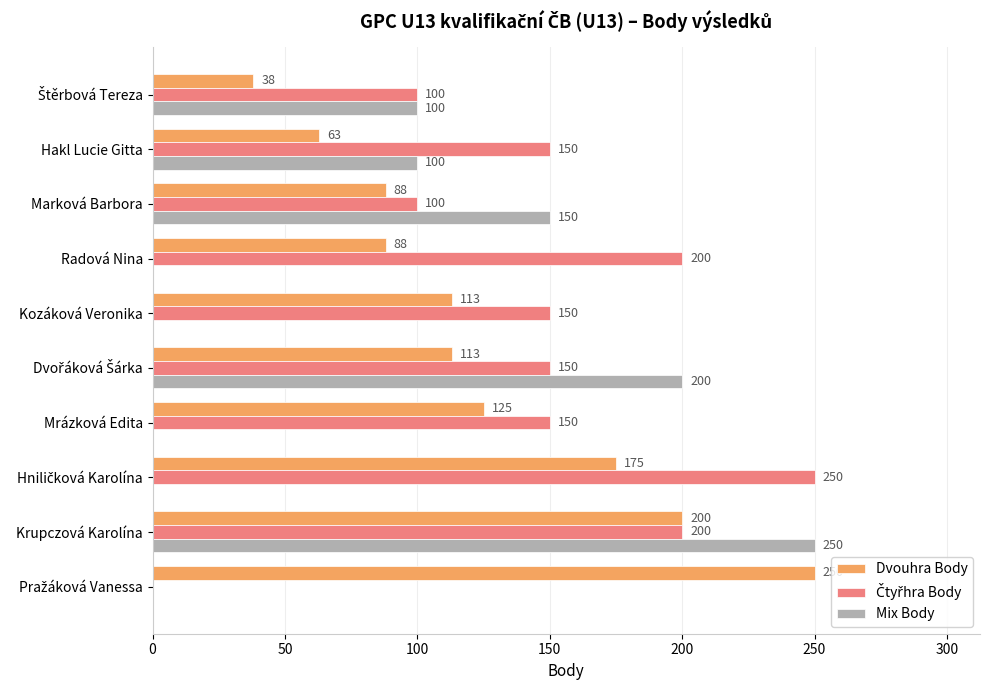

At which category is the sum across all series the highest?

Krupczová Karolína